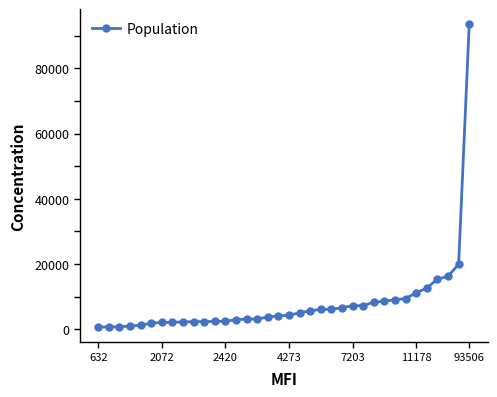

What is the difference between the second highest and second lowest values?

19228